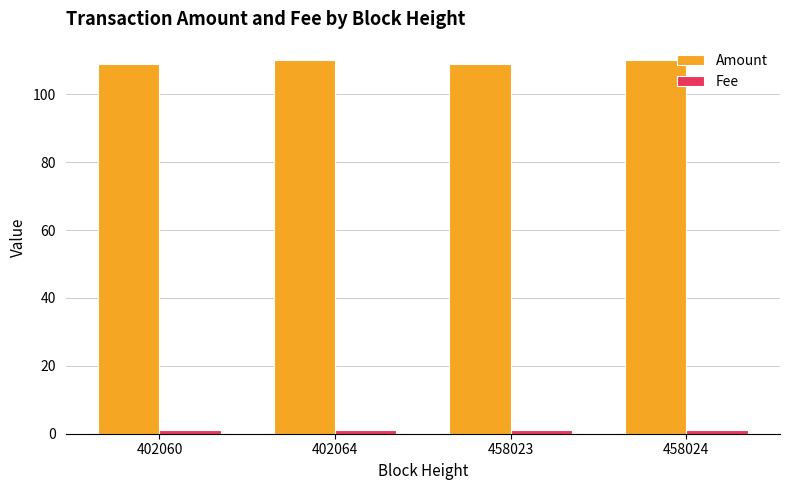

What is the average value of the Amount series?

110